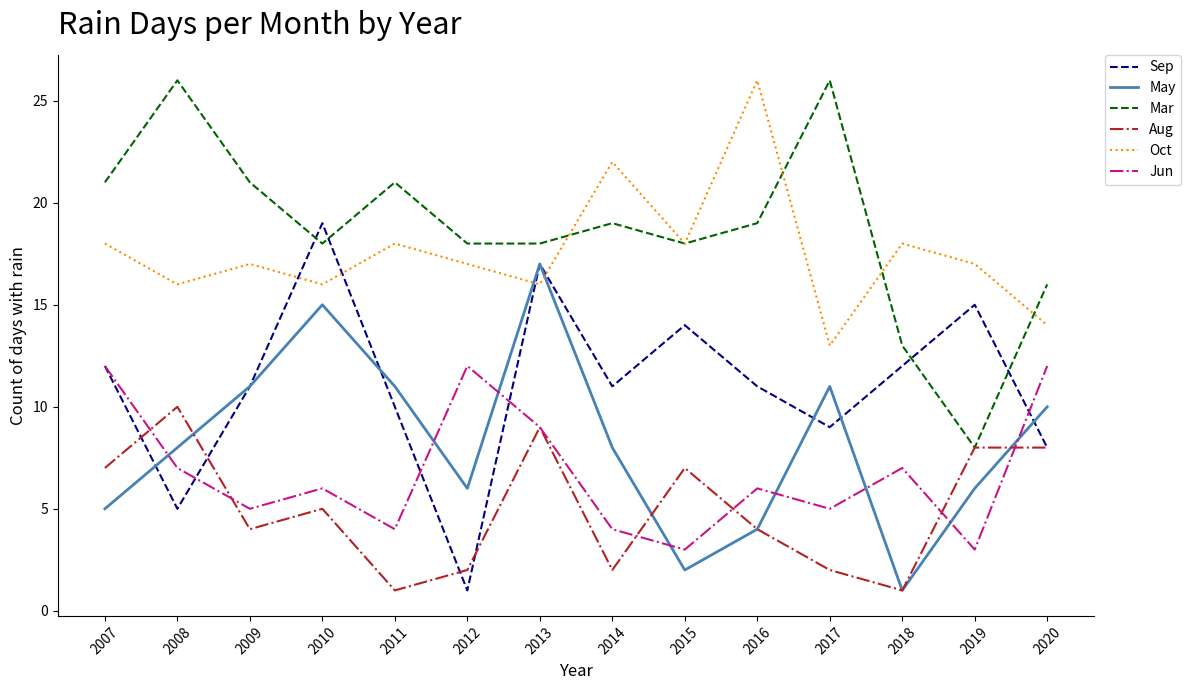

What is the difference between the maximum and minimum values in the May series?

16